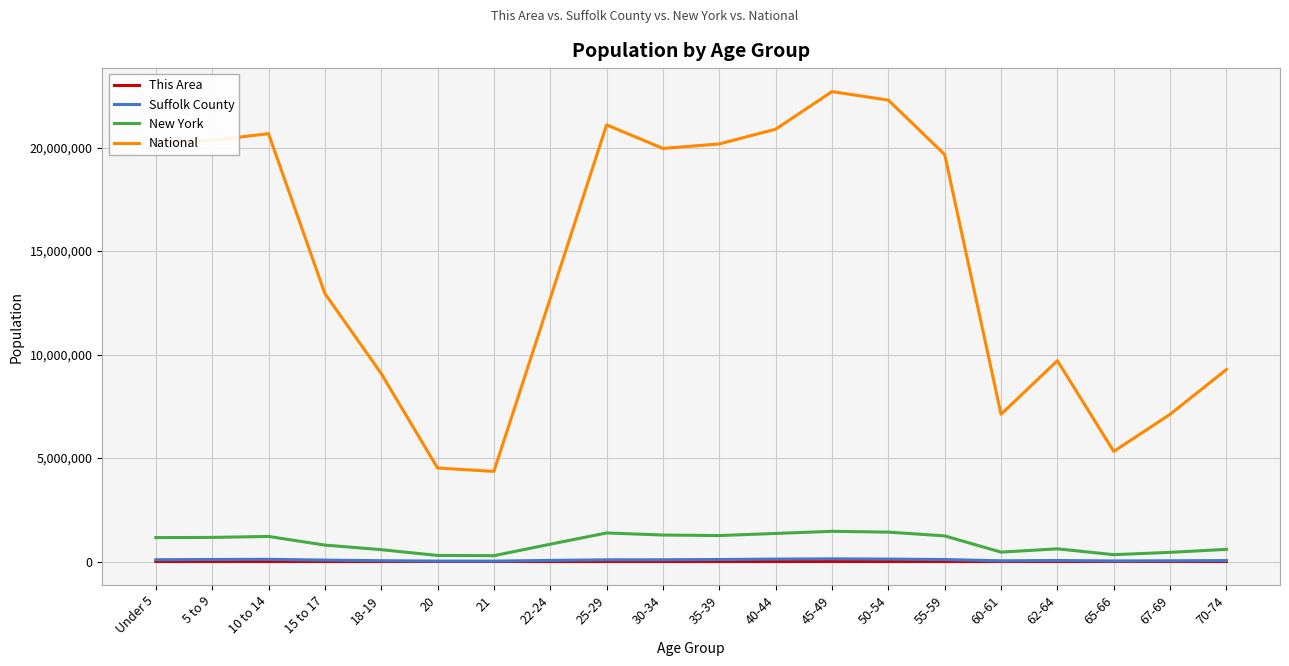

What is the highest value of the New York series?

1458763